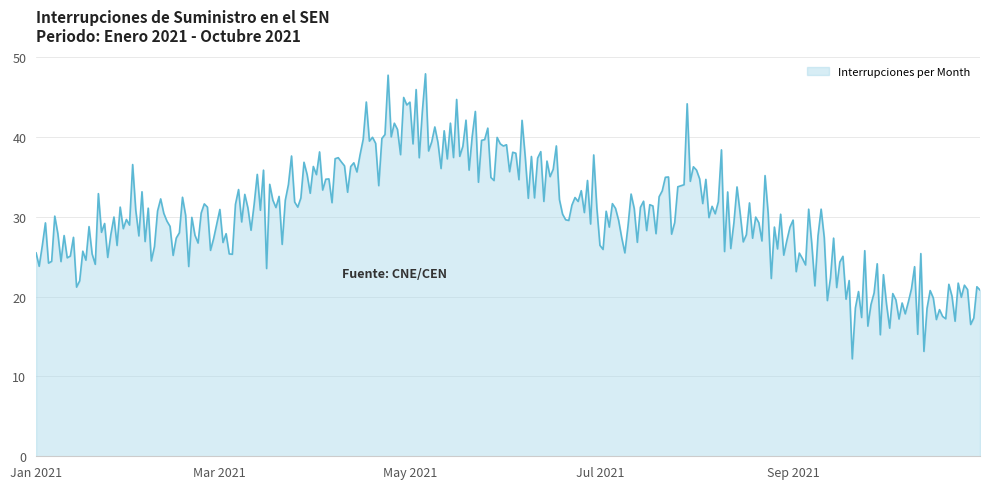

What is the difference between the maximum and minimum values?

35.7